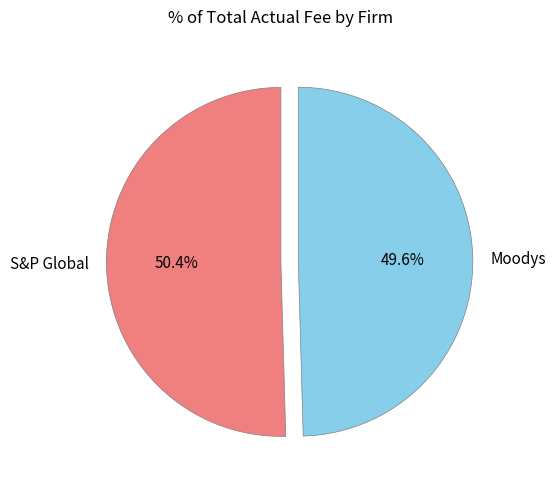

To the nearest percent, what is the combined percentage of S&P Global and Moodys?

100%